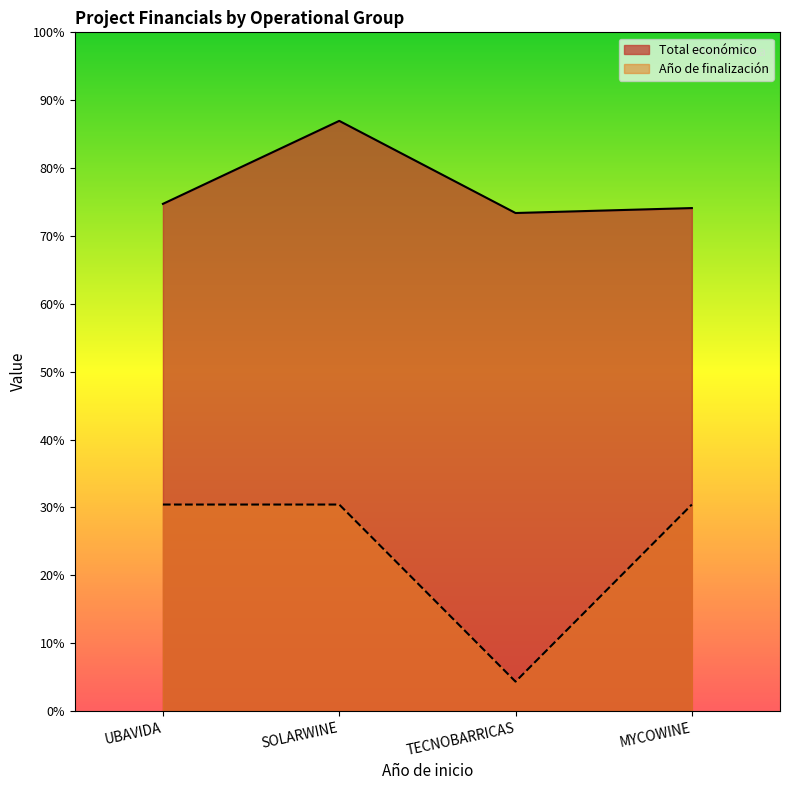

What is the sum of the Total económico values at UBAVIDA and TECNOBARRICAS?

1203726.0